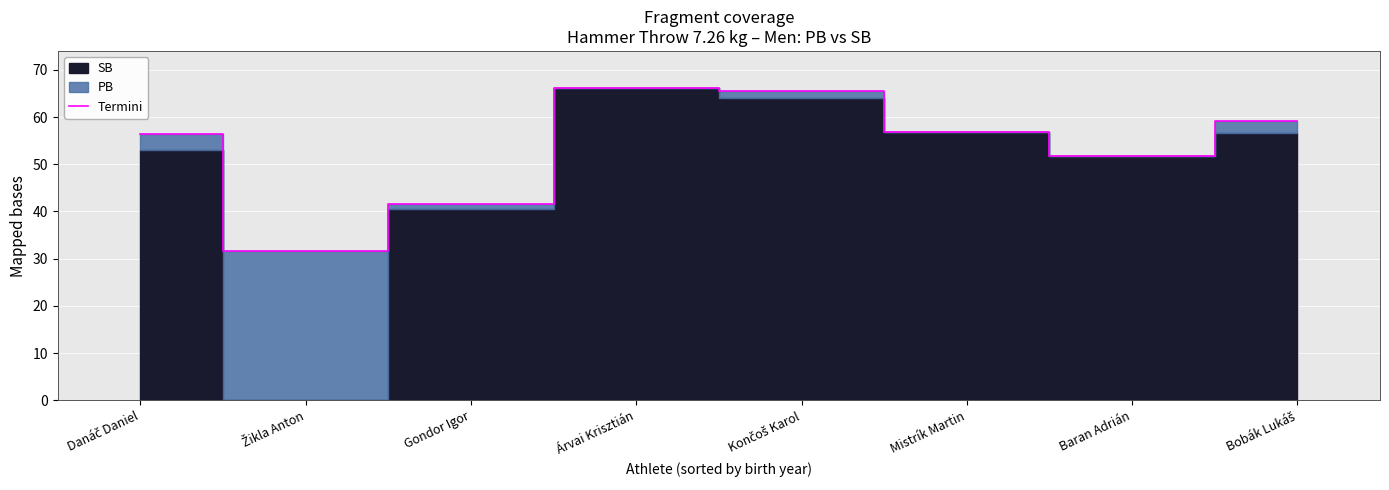

At which category does the chart reach its peak across all series?

Árvai Krisztián